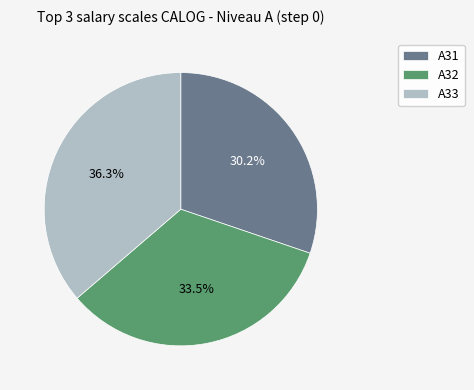

Between A31 and A32, which is larger?

A32